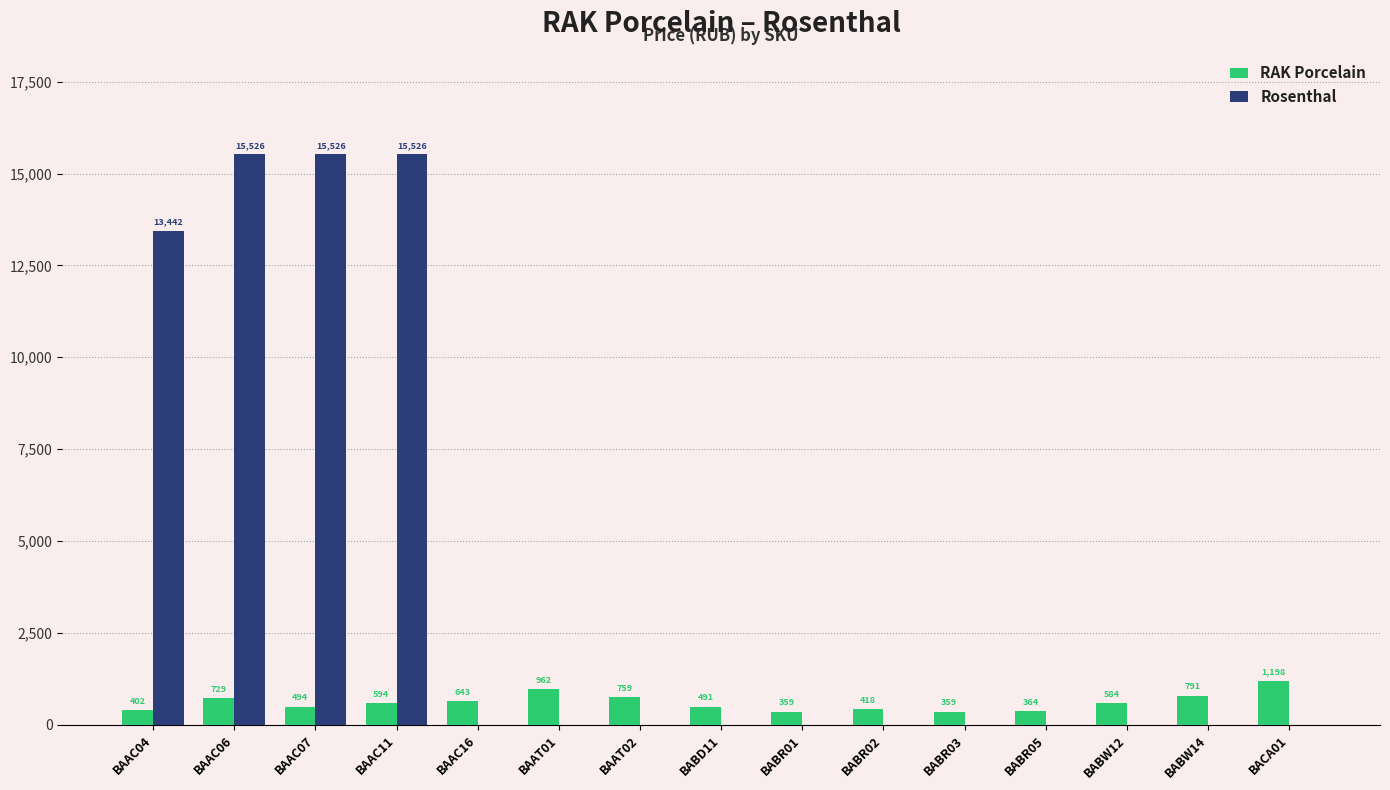

Is the value of Rosenthal at BAAC06 greater than the value of RAK Porcelain at BABR02?

Yes